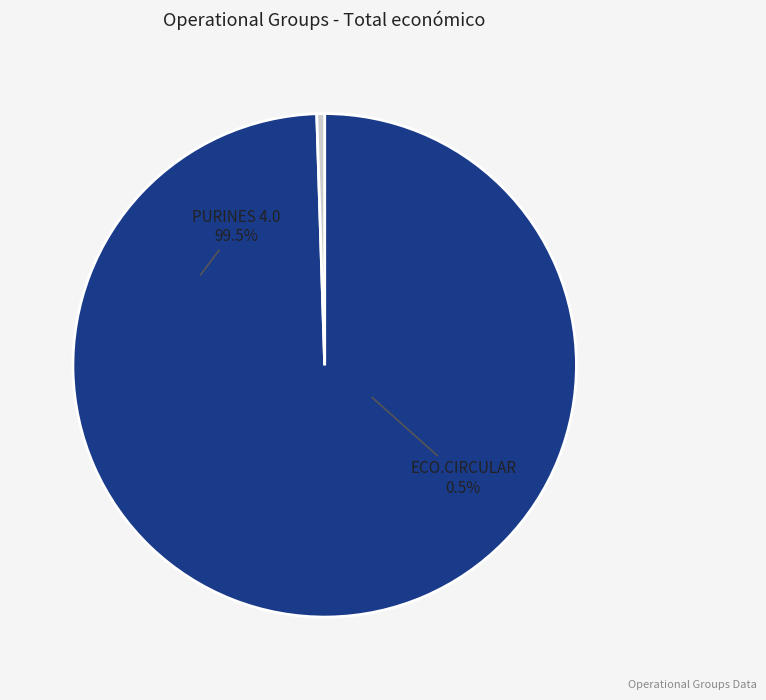

To the nearest percent, what portion does ECO.CIRCULAR Operational Group represent?

1%